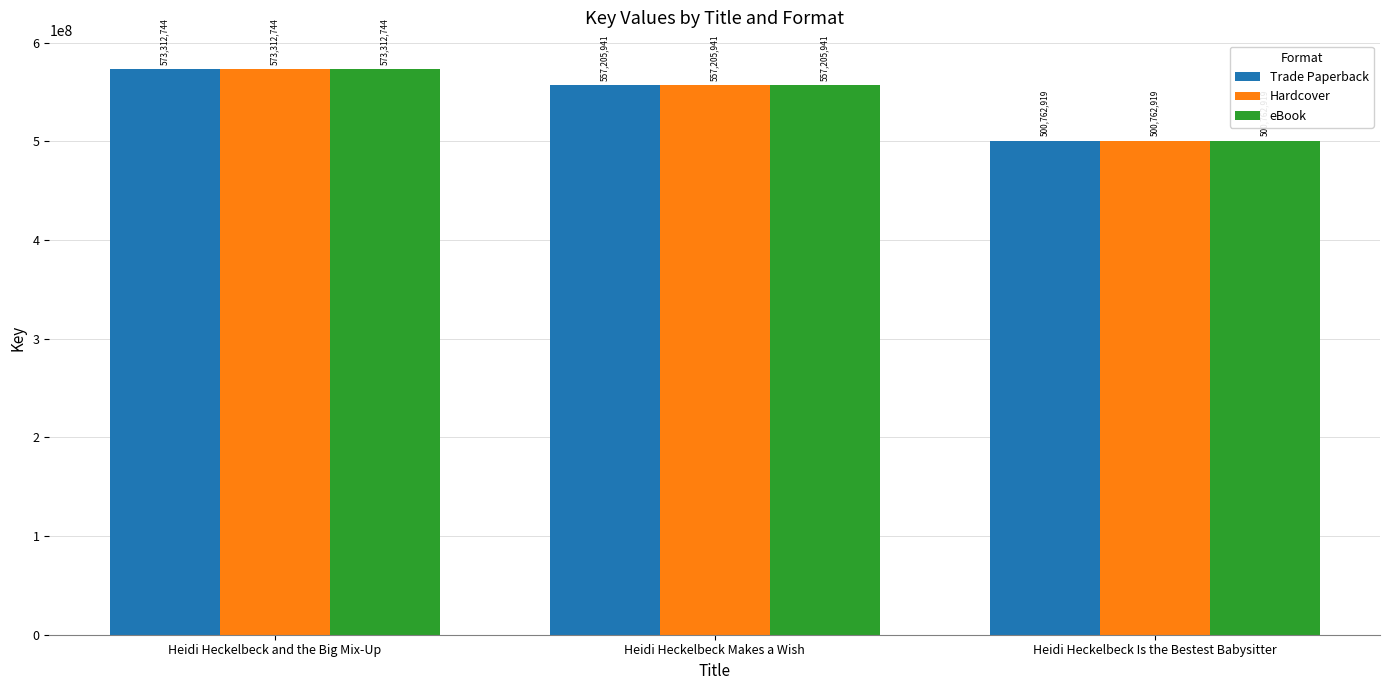

How many bars are there in total?

9